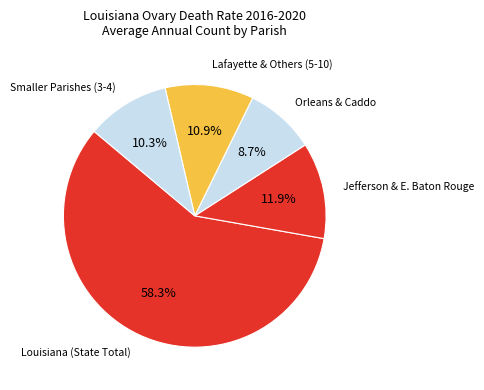

Is there a majority slice in this chart?

Yes